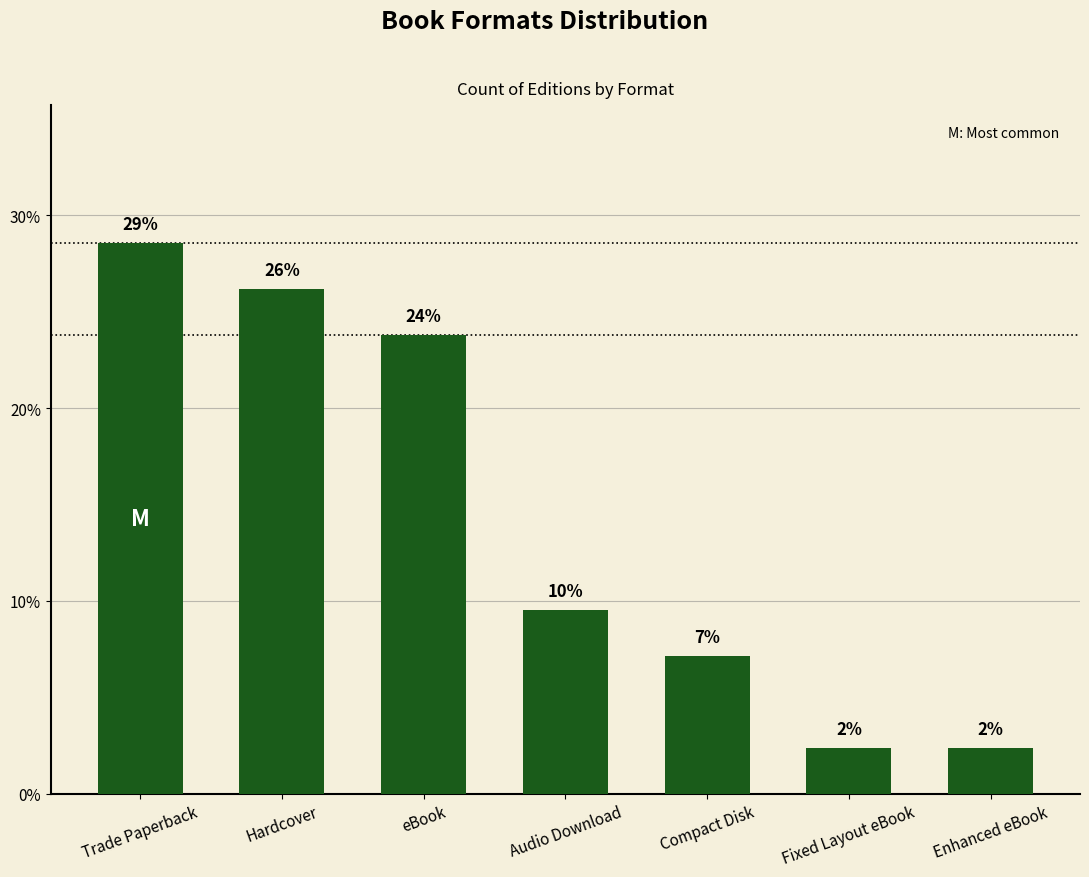

What position from the left is eBook?

3